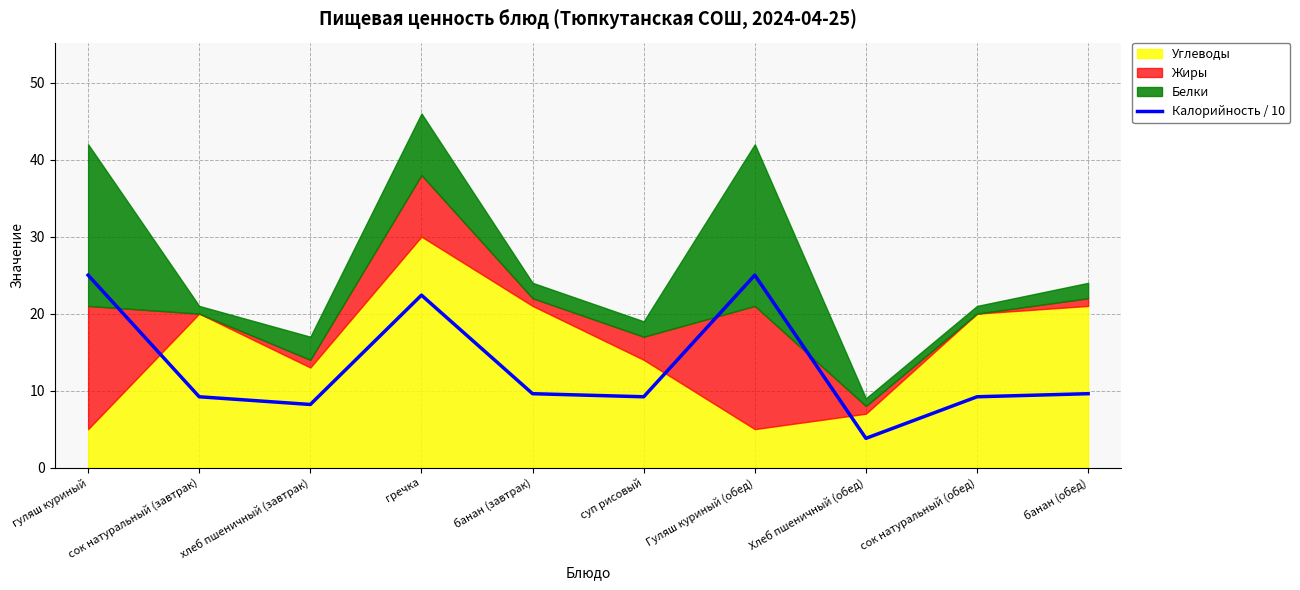

True or false: Калорийность / 10 has a value of 3.9 at сок натуральный (обед).

False